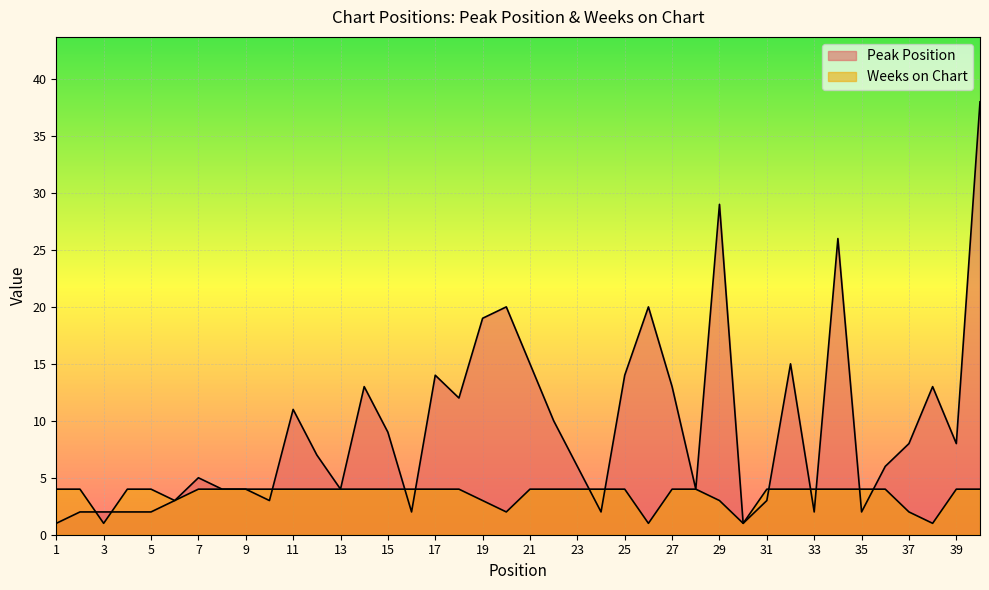

What are all the series names shown in the legend?

Peak Position, Weeks on Chart